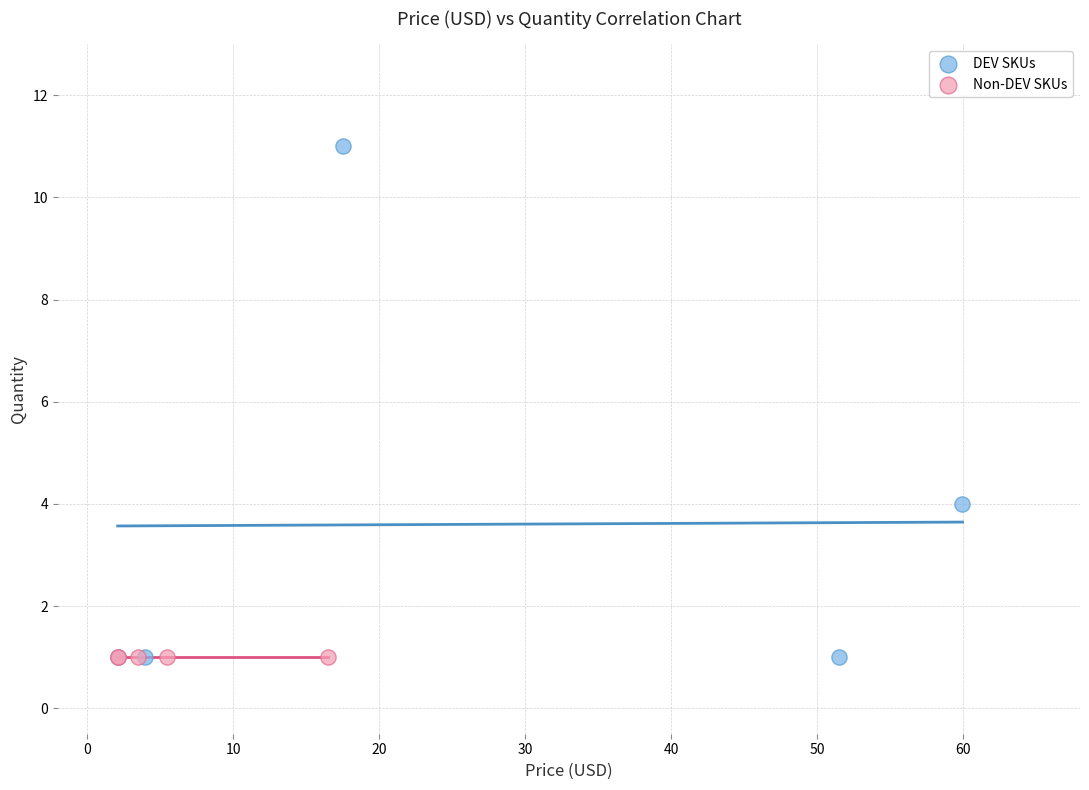

Which series reaches the maximum Y coordinate?

DEV SKUs